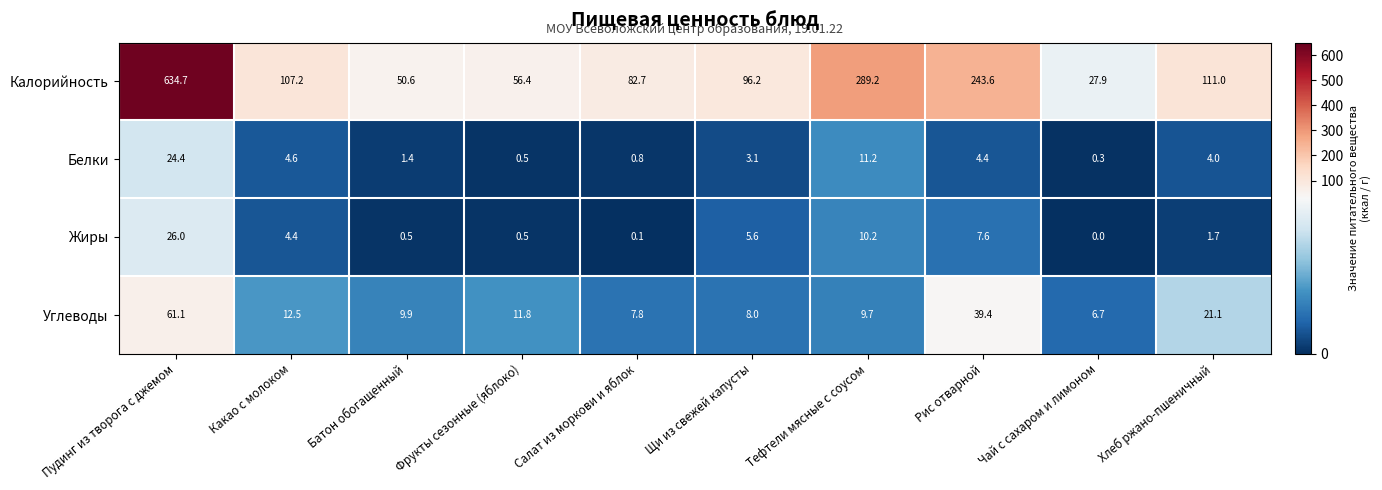

Count the number of categories in the chart.

10